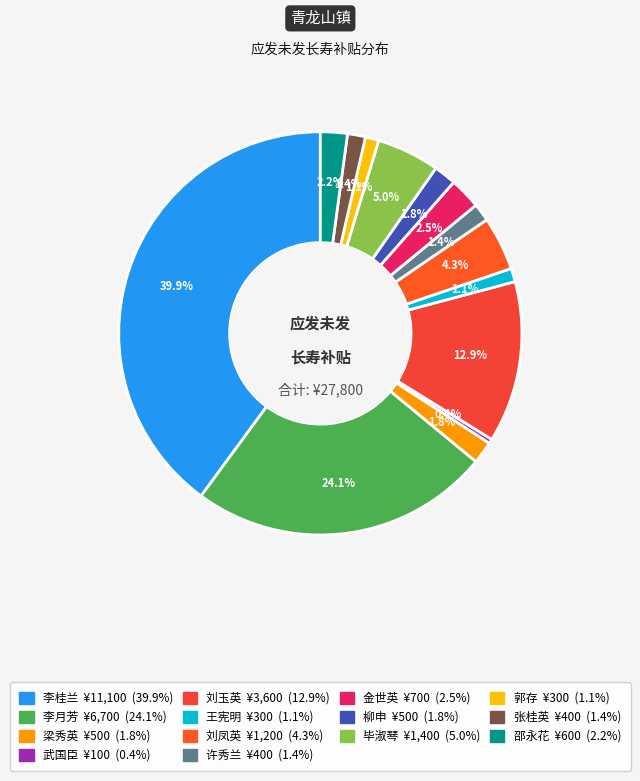

What is the change in value from 金世英 to 郭存?

-400